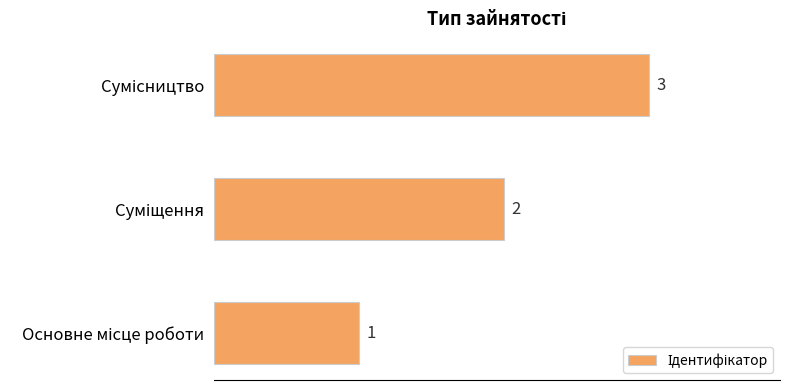

What is the sum of all values?

6